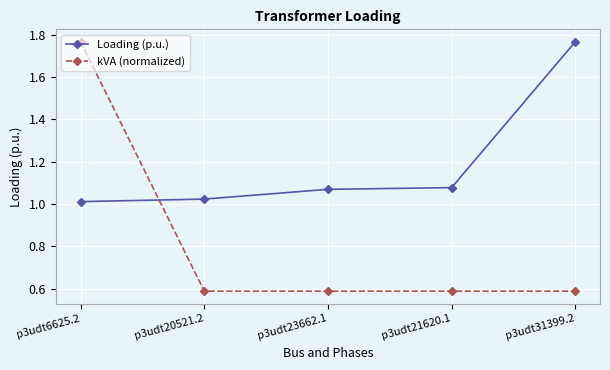

What is the label of the 5th point from the right?

p3udt6625.2